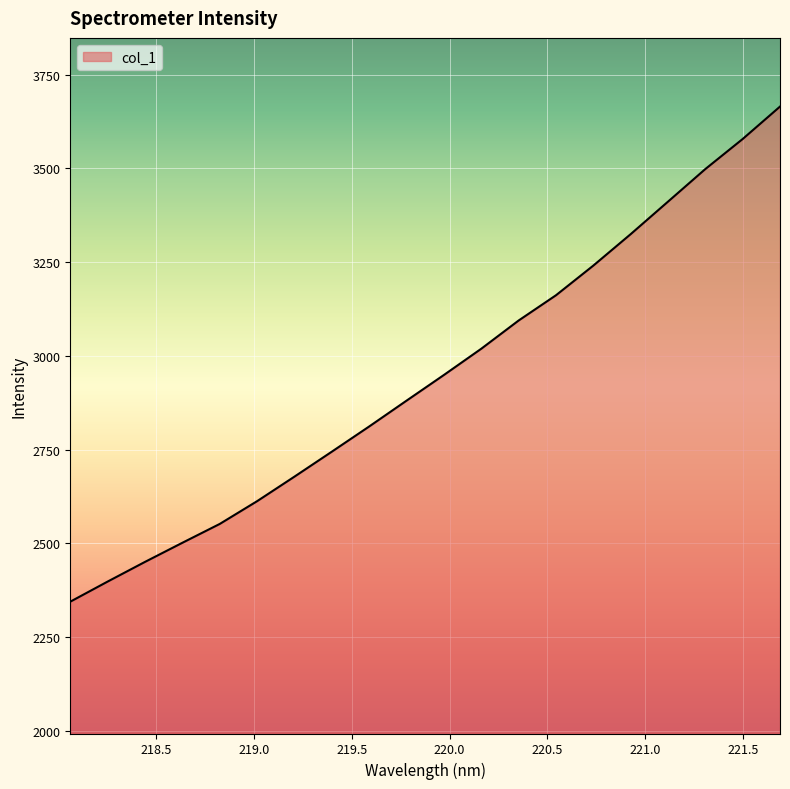

What is the difference between the maximum and minimum values?

1320.7